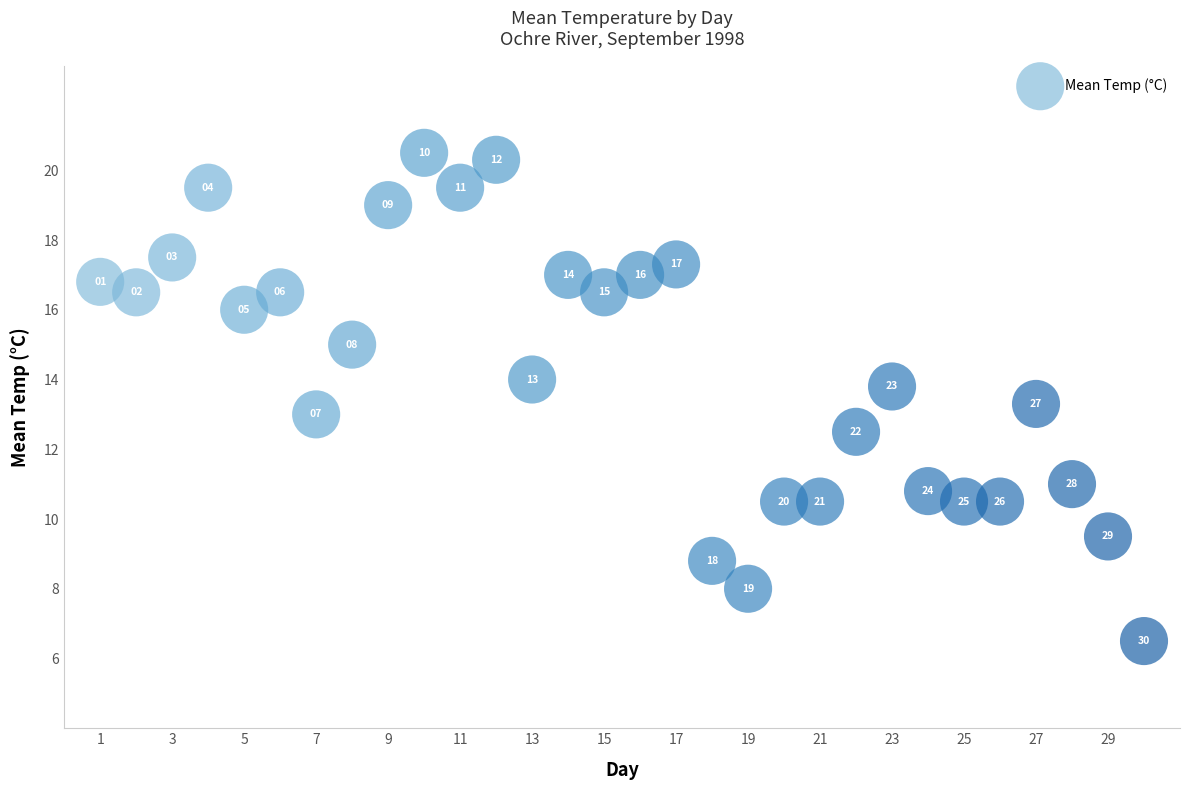

What Y value in the scatter plot is closest to 13?

13.0